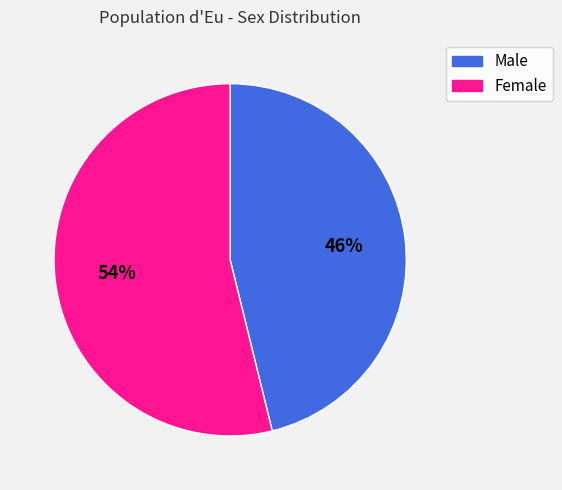

The Female slice represents 39% of the pie. True or false?

False